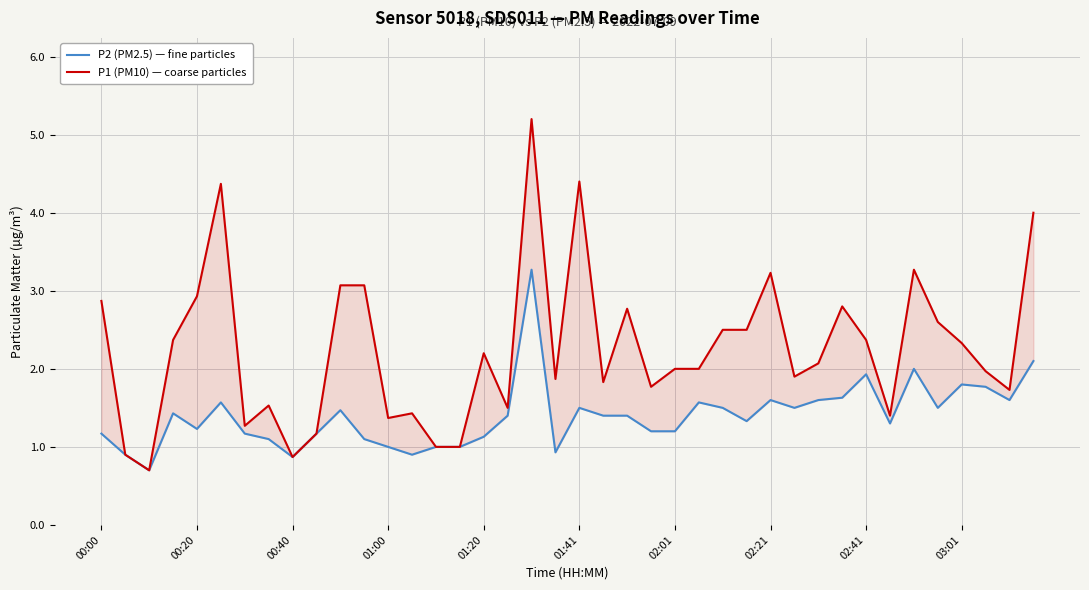

What are all the series names shown in the legend?

P2 (PM2.5) — fine particles, P1 (PM10) — coarse particles